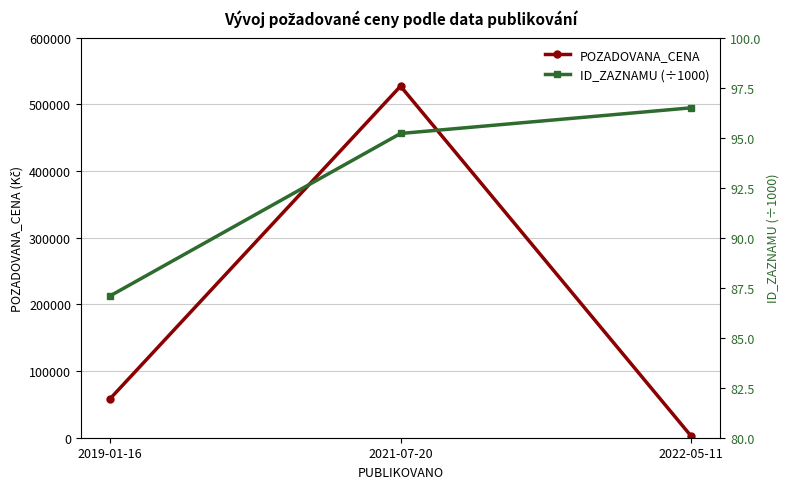

What are all the series names shown in the legend?

POZADOVANA_CENA, ID_ZAZNAMU (÷1000)